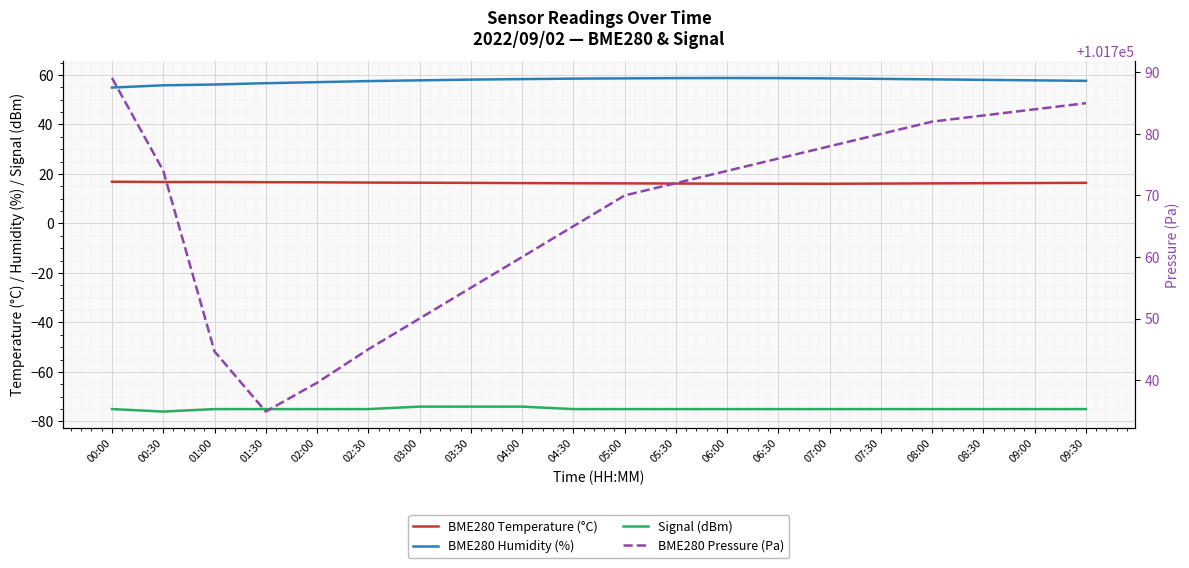

How many data points in Signal (dBm) are less than -75?

1